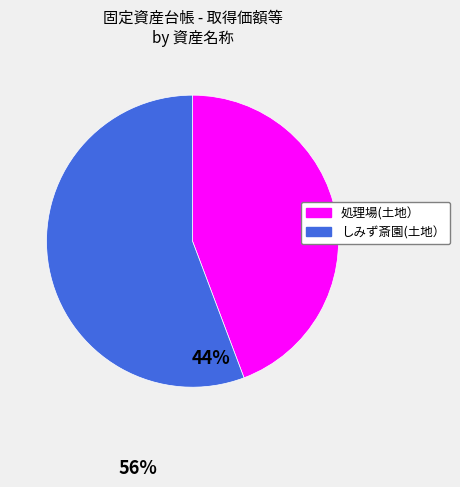

Rank the categories by value from highest to lowest.

しみず斎園(土地）, 処理場(土地）